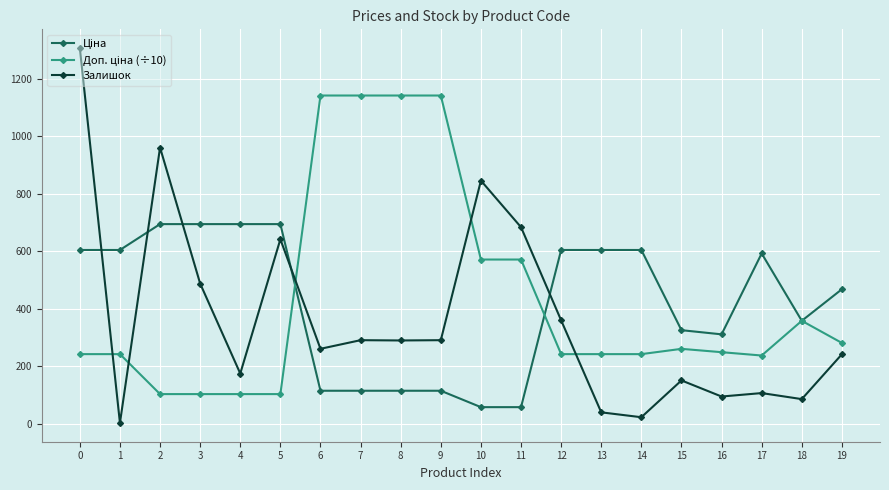

At which category does Залишок reach its first local peak?

2